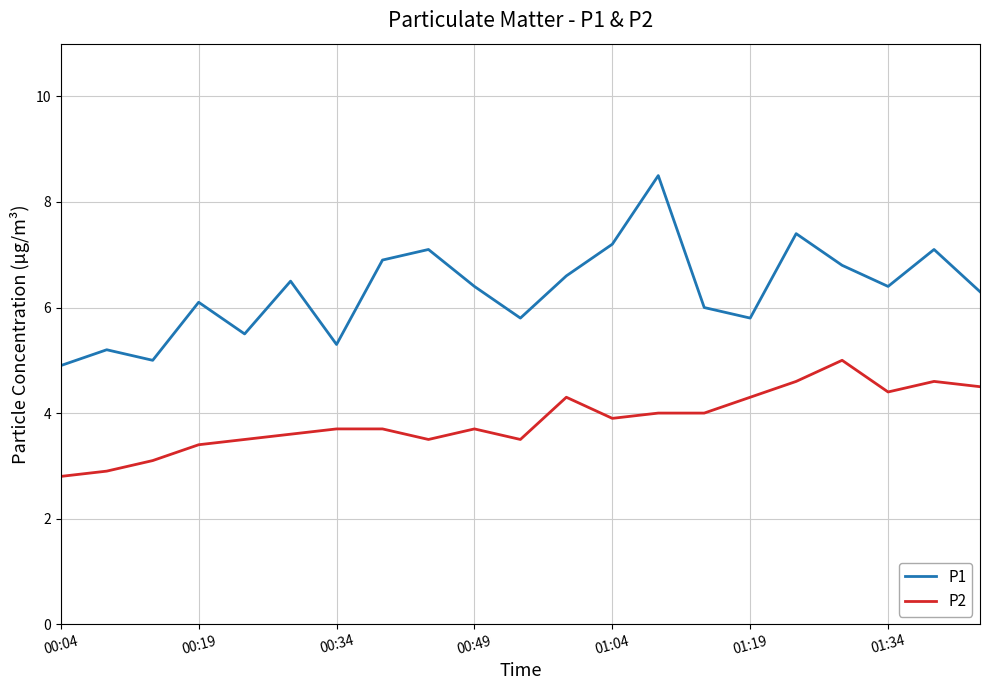

Rank the series by their maximum value, from highest to lowest.

P1, P2